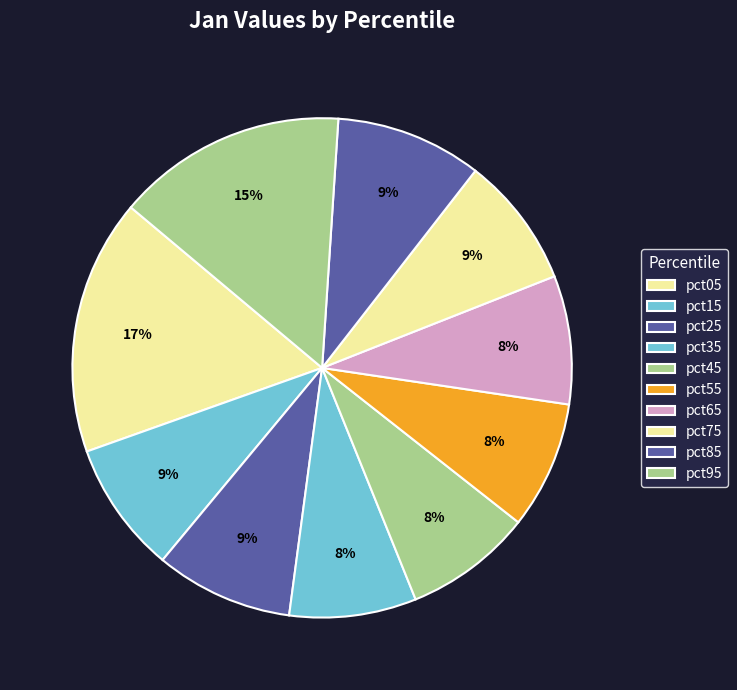

How many segments does this pie chart have?

10